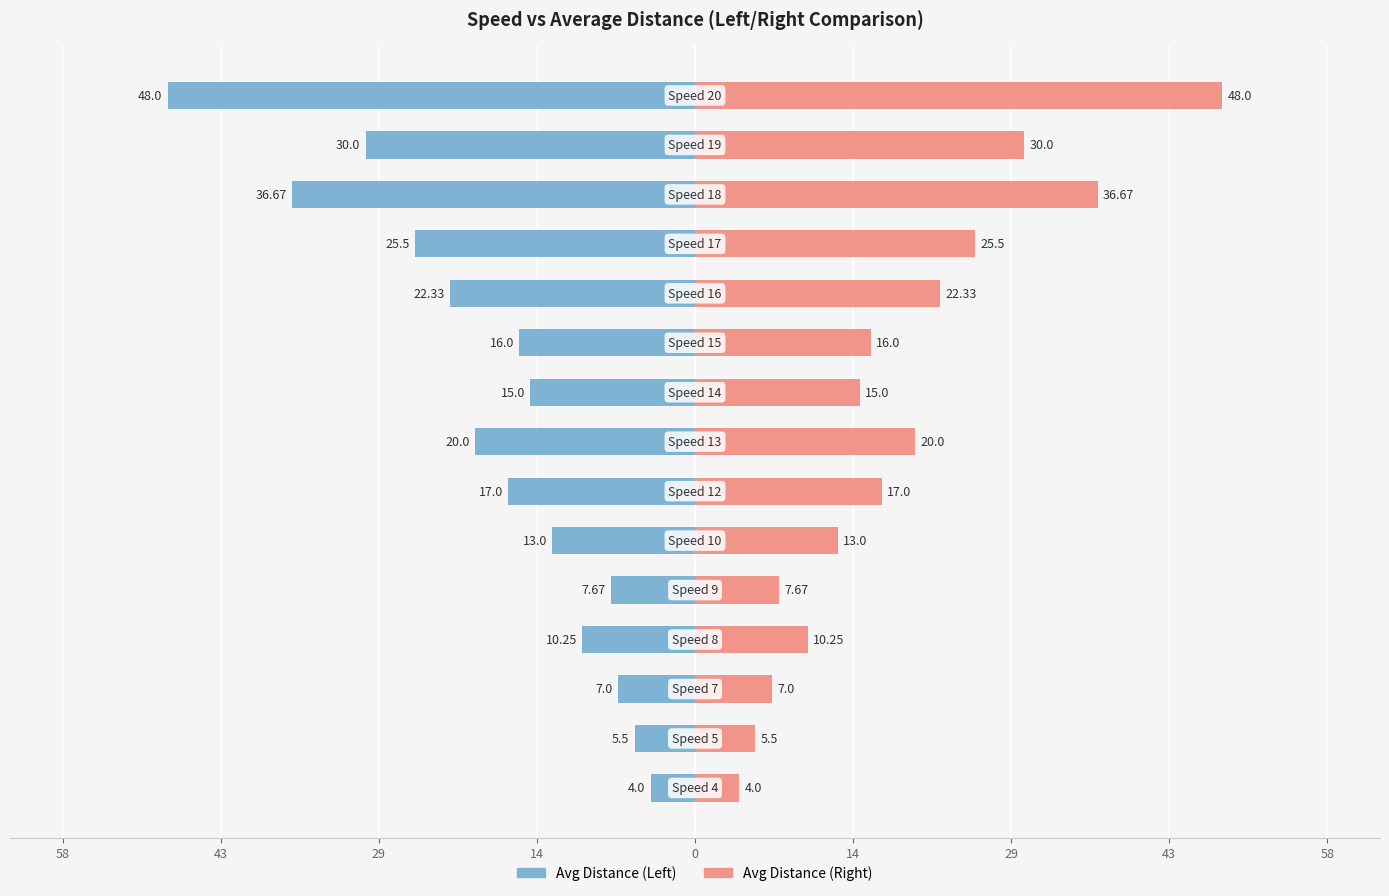

How many values in the Avg Distance (Left) series exceed -16?

7